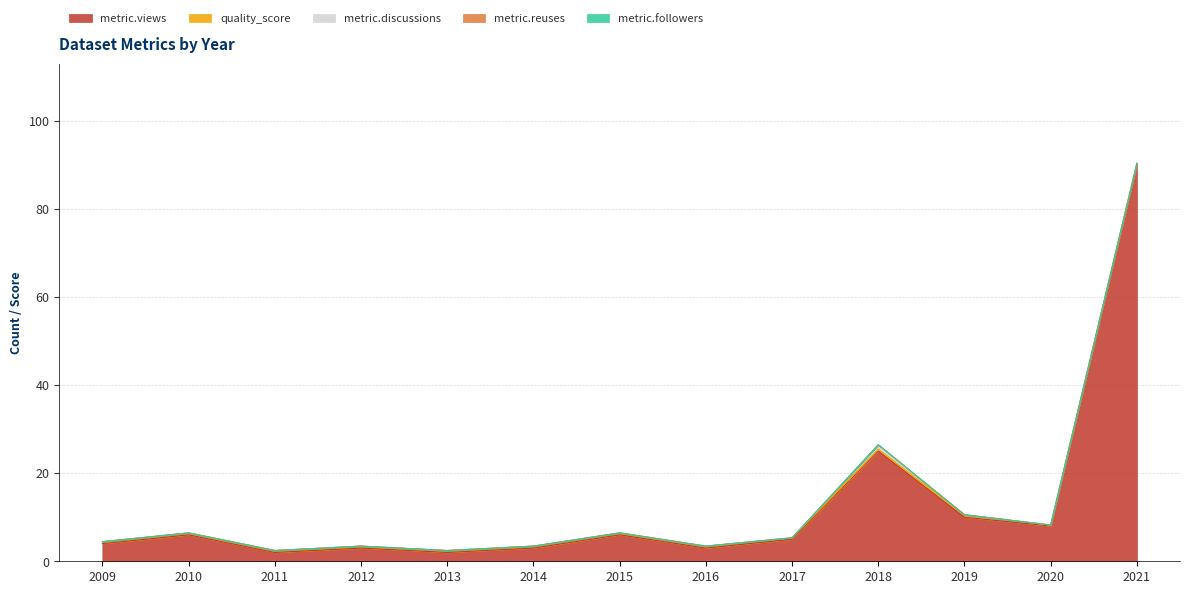

Read the metric.views value at 2018.

25.0